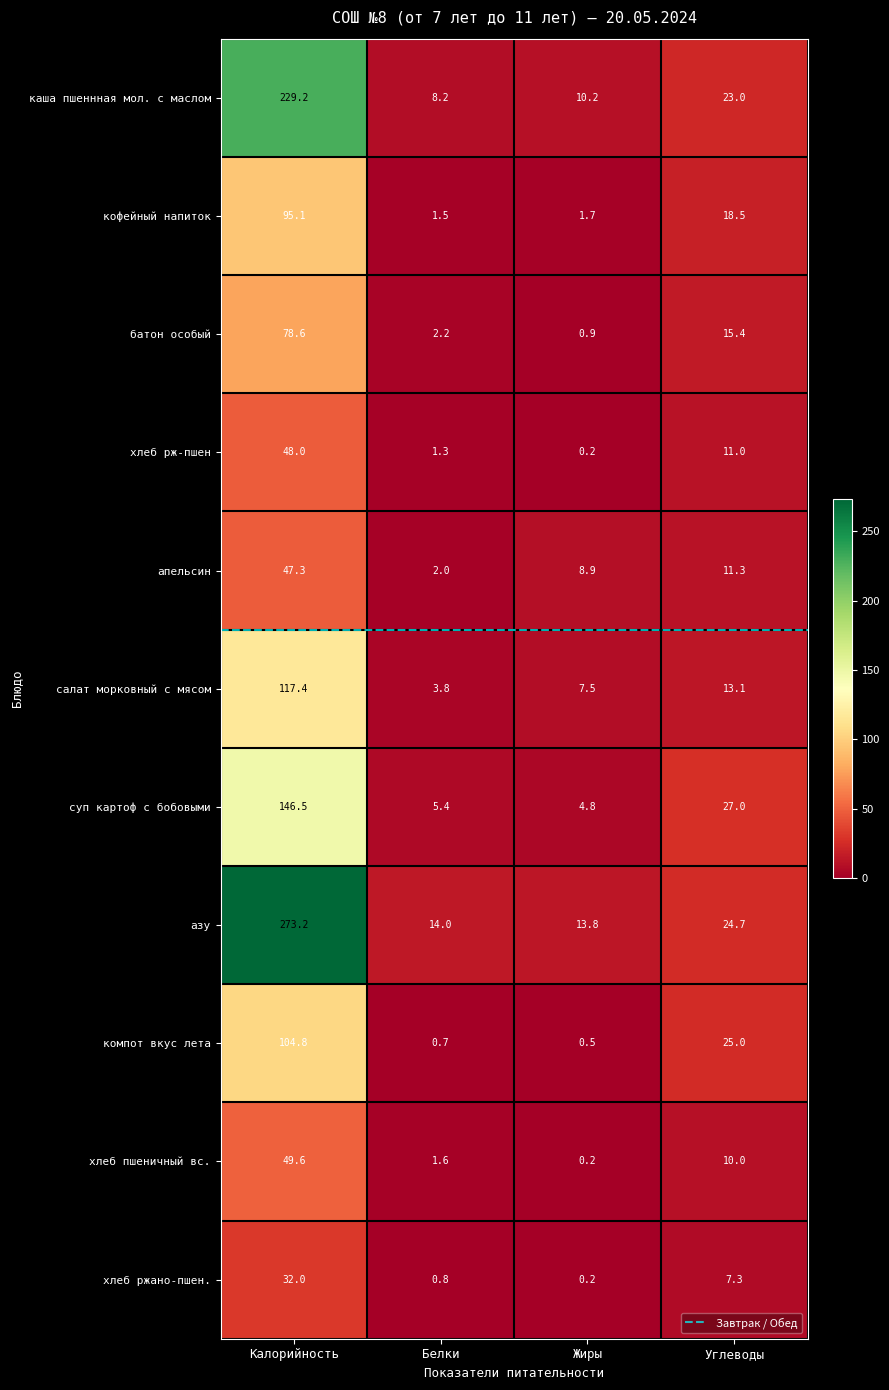

Rank the categories by кофейный напиток value from highest to lowest.

Калорийность, Углеводы, Жиры, Белки